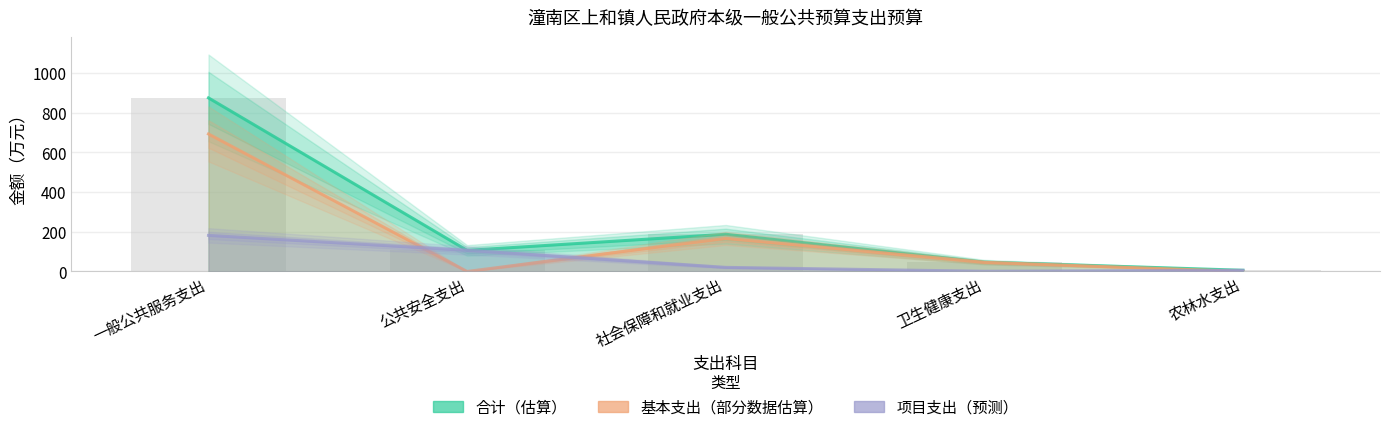

The value of 基本支出 at 农林水支出 is 0.0. True or false?

True